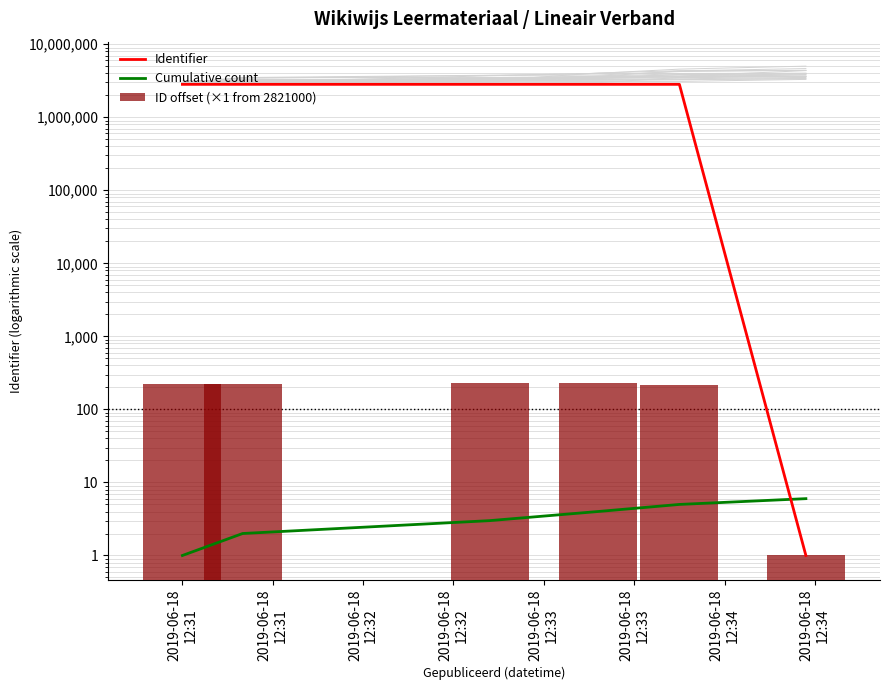

What is the total value across all series at 2019-06-18
12:32?

2821461